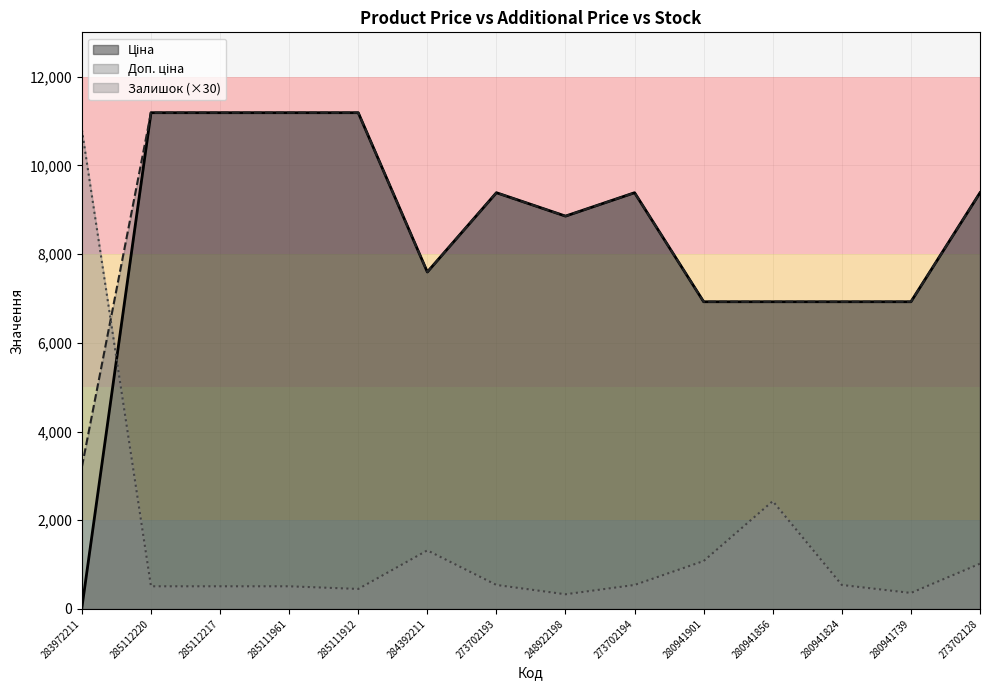

What is the label of the 2nd point from the right?

280941739